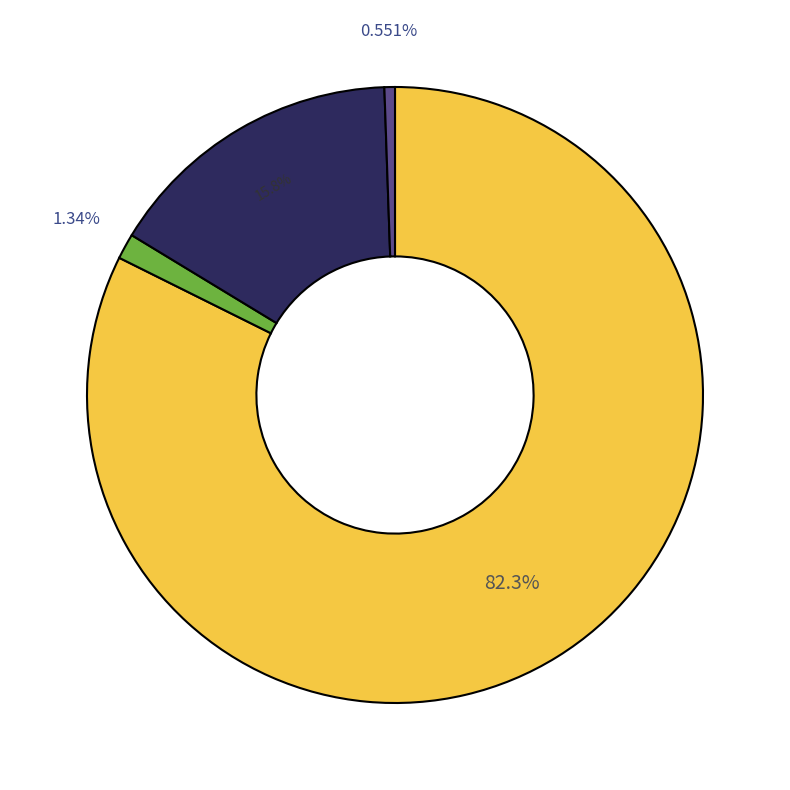

Is there a majority slice in this chart?

Yes